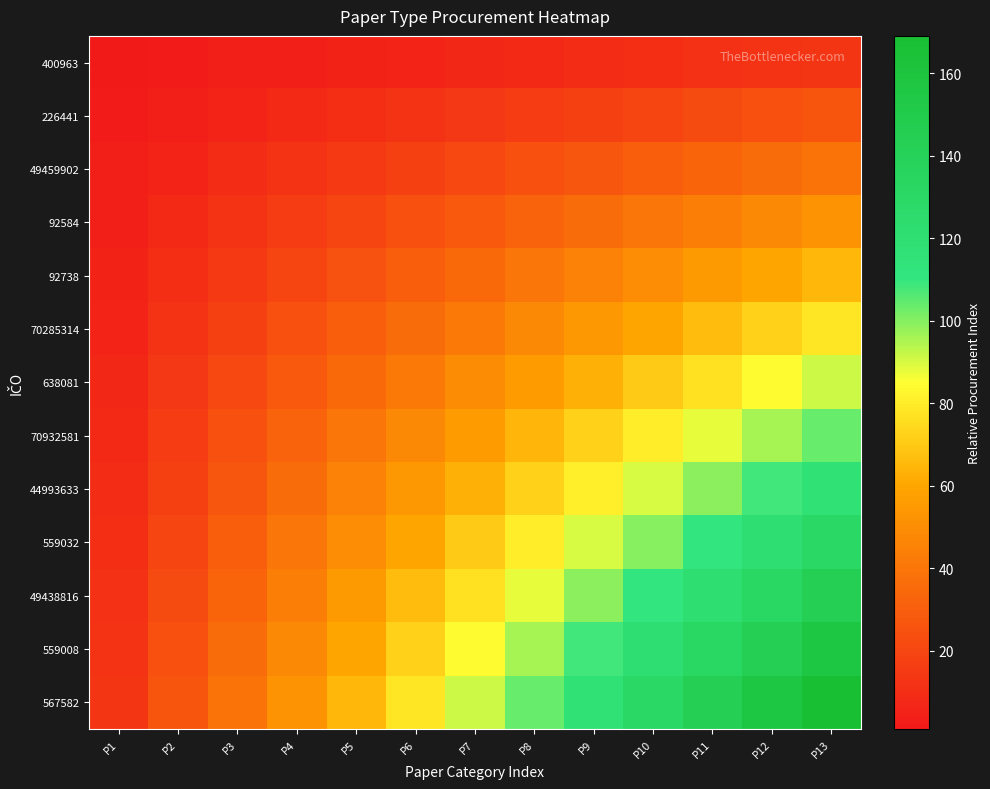

What is the greatest value displayed?

169